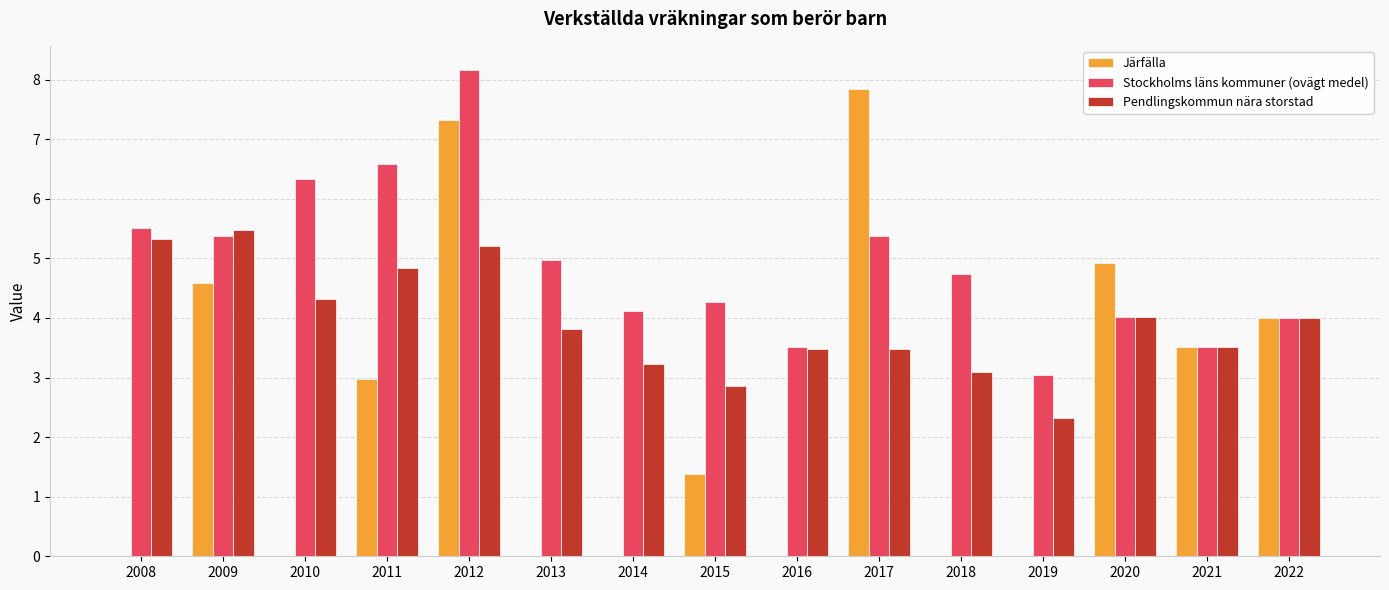

What are all the series names shown in the legend?

Järfälla, Stockholms läns kommuner (ovägt medel), Pendlingskommun nära storstad